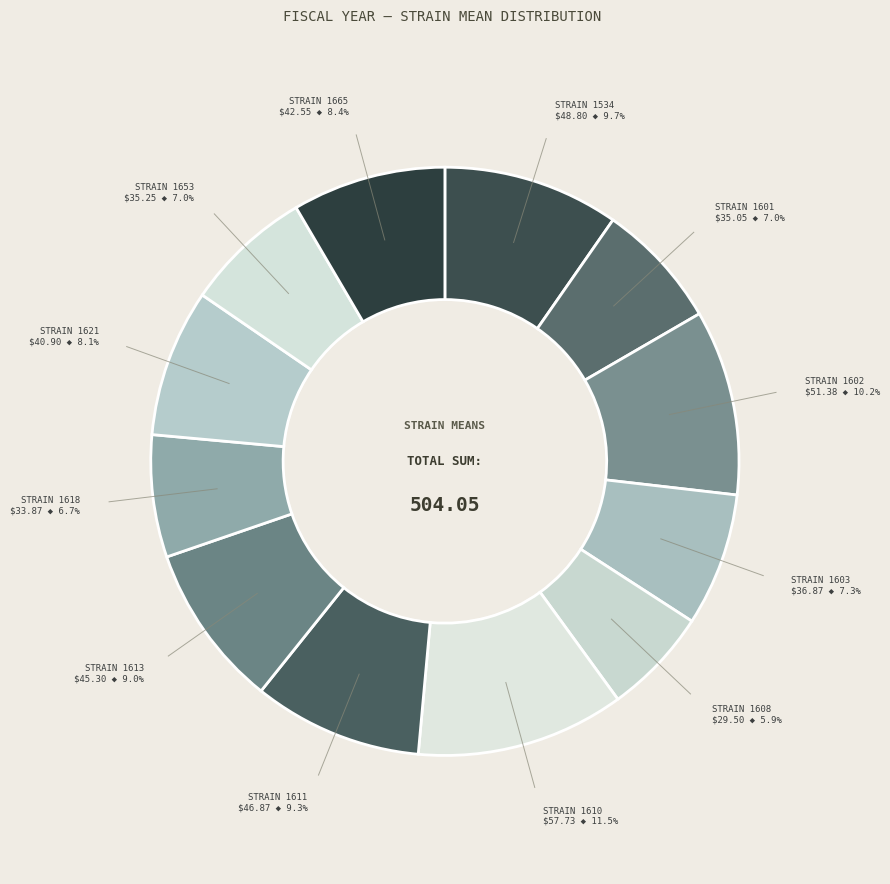

Count the number of slices in the pie.

12